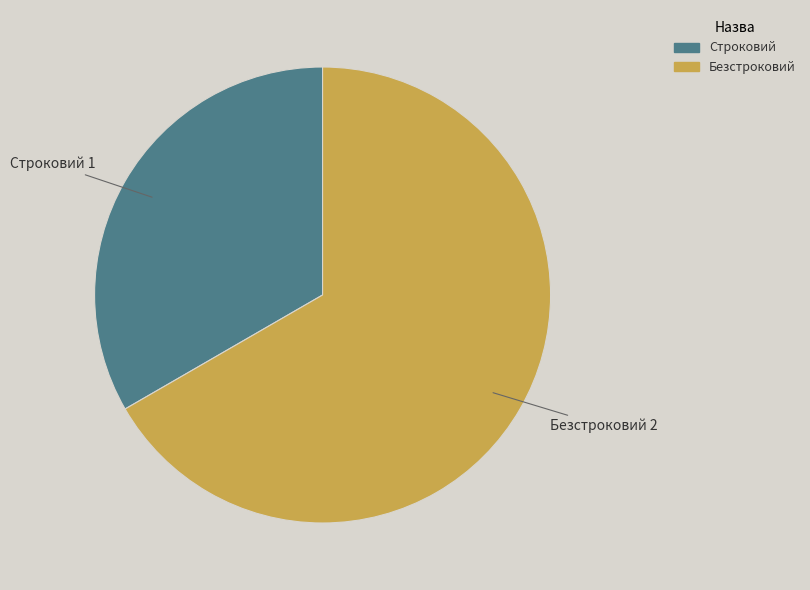

Rank the categories by value from lowest to highest.

Строковий, Безстроковий